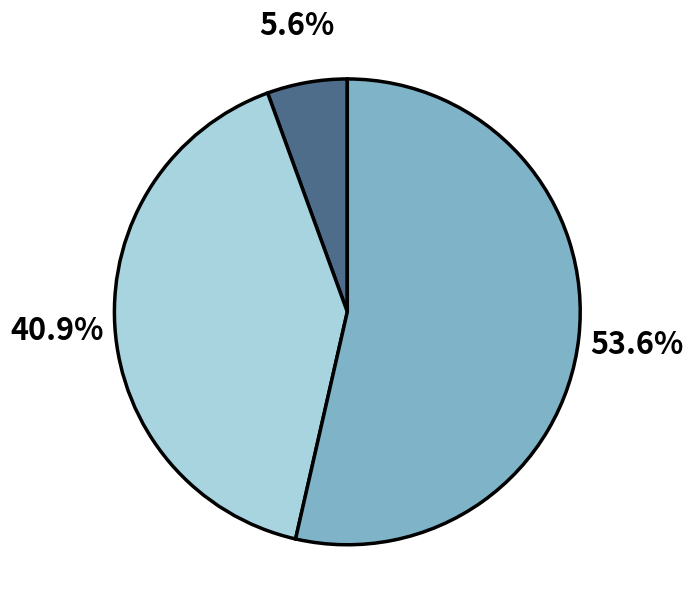

How many segments does this pie chart have?

3